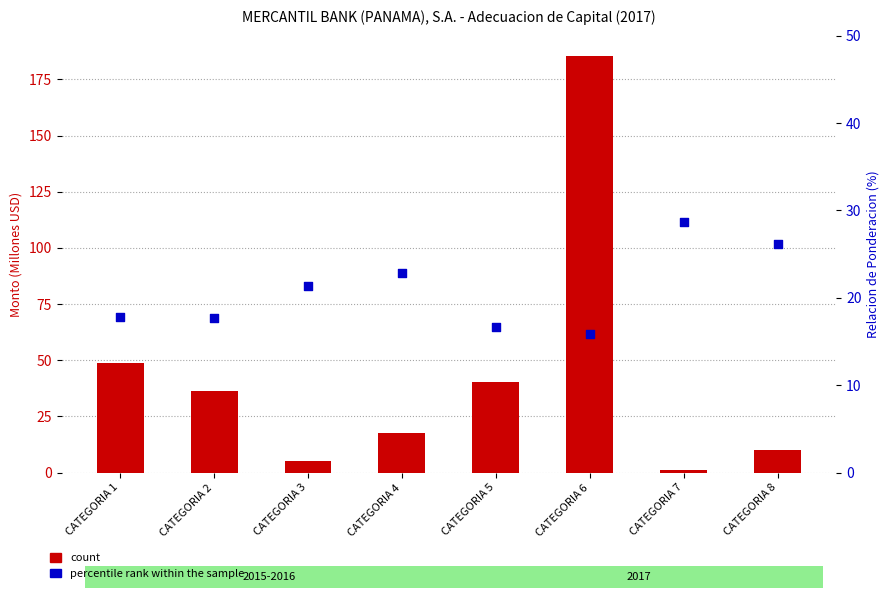

What is the total value across all series at CATEGORIA 3?

26.4